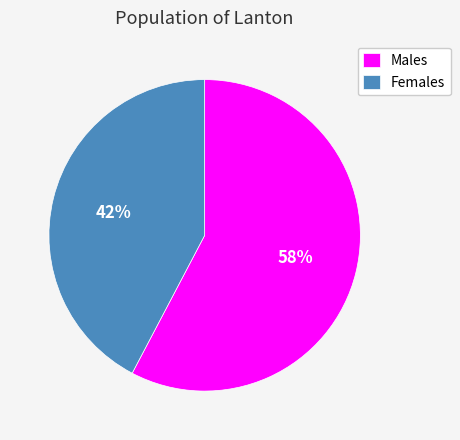

Does Males account for over 50% of the chart?

Yes